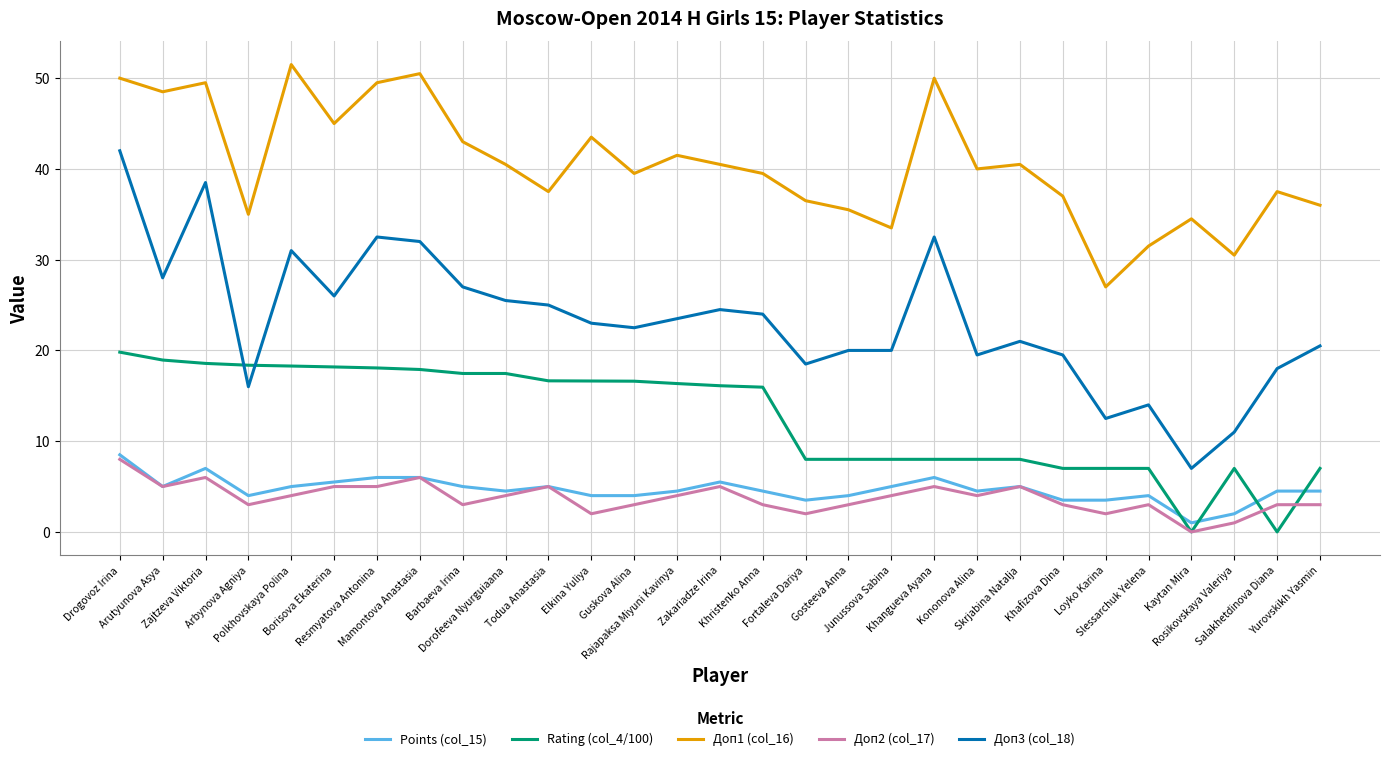

Which series has the widest spread of values?

Доп3 (col_18)